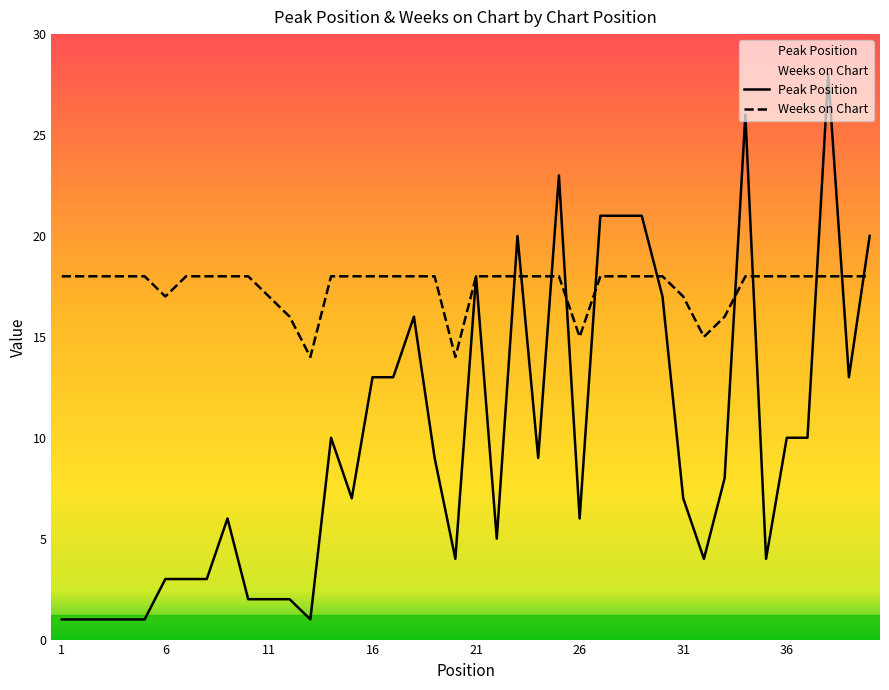

Rank the series at 24 from highest to lowest value.

Weeks on Chart, Peak Position